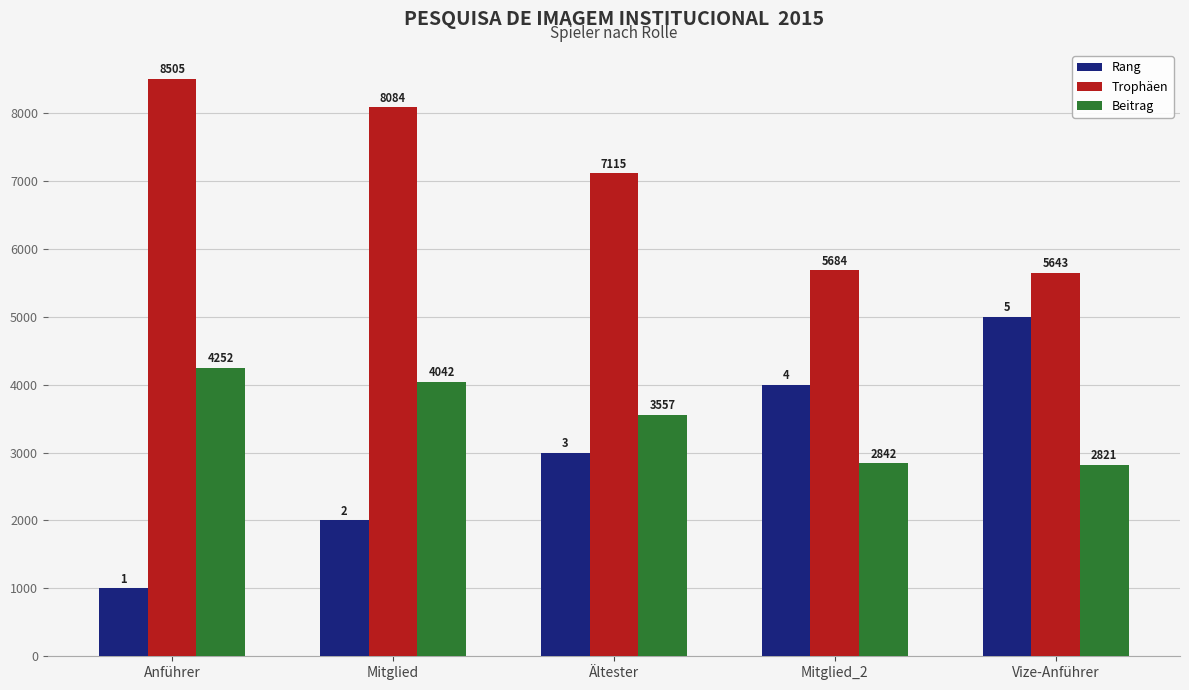

What position from the left is Ältester?

3